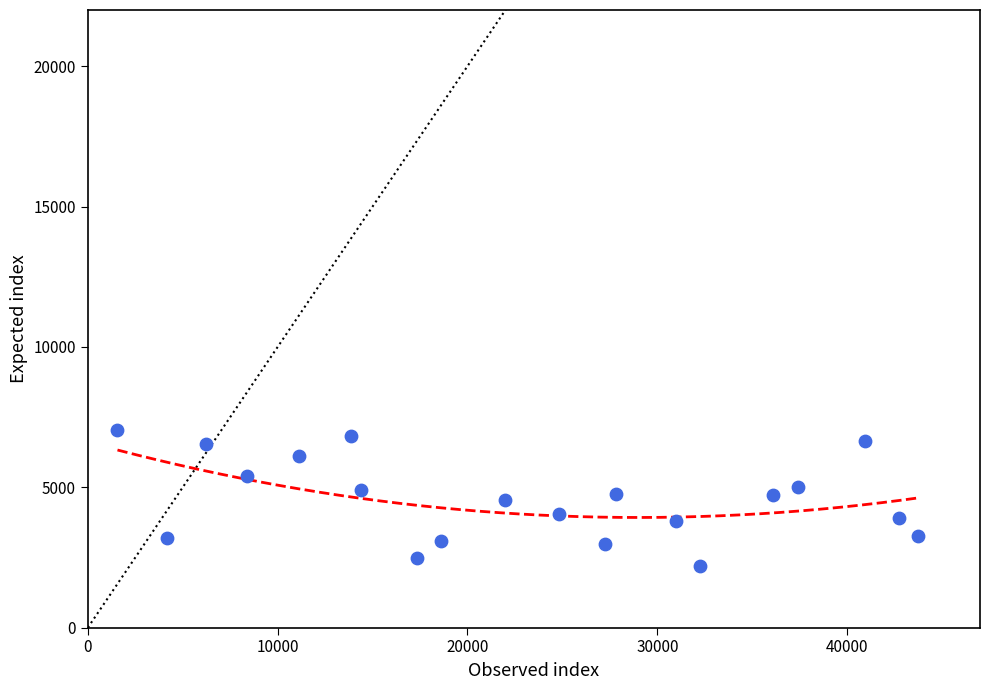

What is the range of Y values (max minus min)?

4862